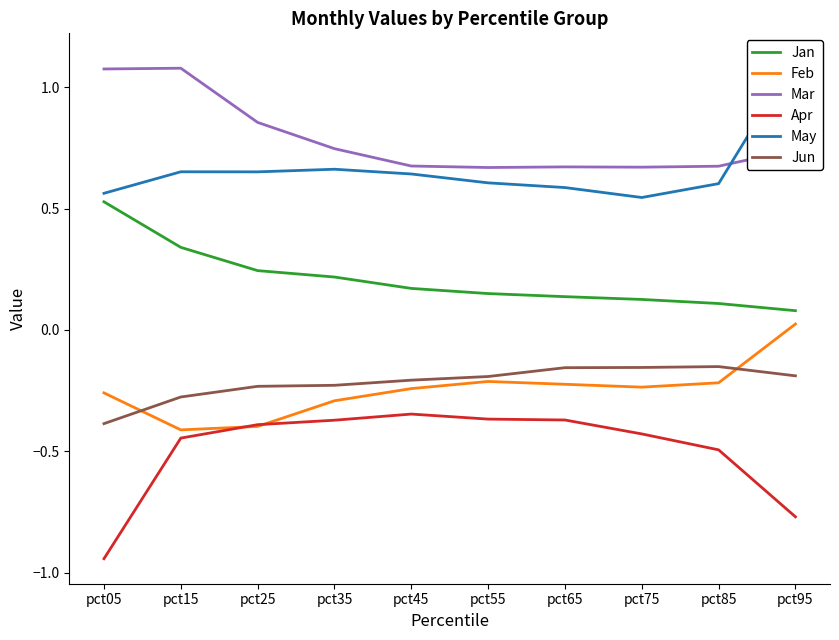

The value of Mar at pct35 is 0.7. True or false?

True